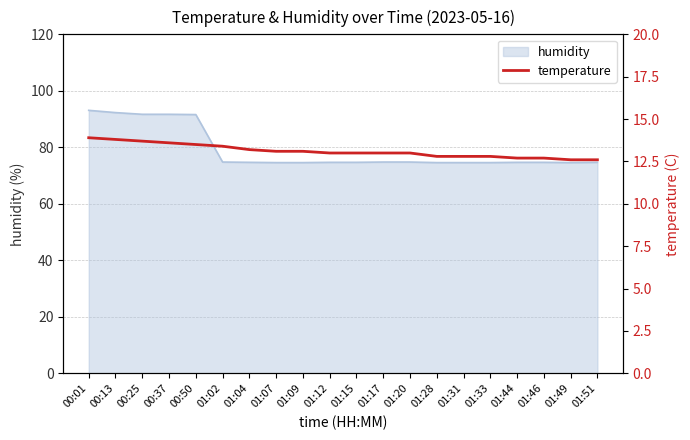

Does the chart have visible grid lines?

Yes